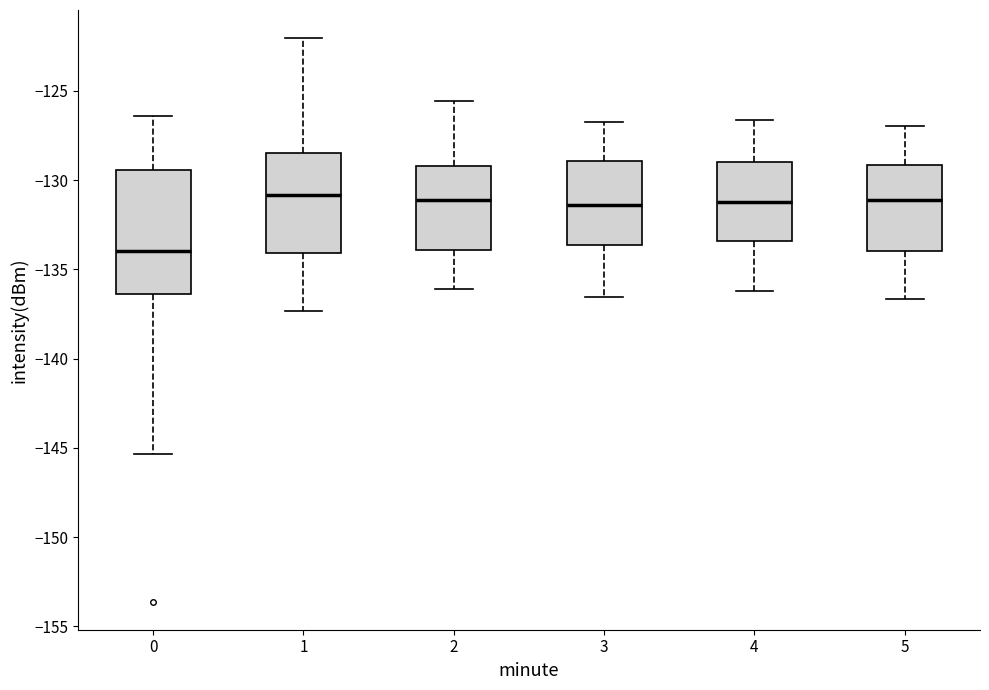

Reading left to right, transcribe this box plot: for each box, give where its median line is, the range the box spans, and where its two whiskers end, as read against the y-axis. The values are not printed on the chart, so give them approximately, as read against the axis.

0: median -134.0, box -136.5 to -129.5, whiskers -145.5 to -126.5
1: median -131.0, box -134.0 to -128.5, whiskers -137.5 to -122.0
2: median -131.0, box -134.0 to -129.0, whiskers -136.0 to -125.5
3: median -131.5, box -133.5 to -129.0, whiskers -136.5 to -127.0
4: median -131.0, box -133.5 to -129.0, whiskers -136.0 to -126.5
5: median -131.0, box -134.0 to -129.0, whiskers -136.5 to -127.0